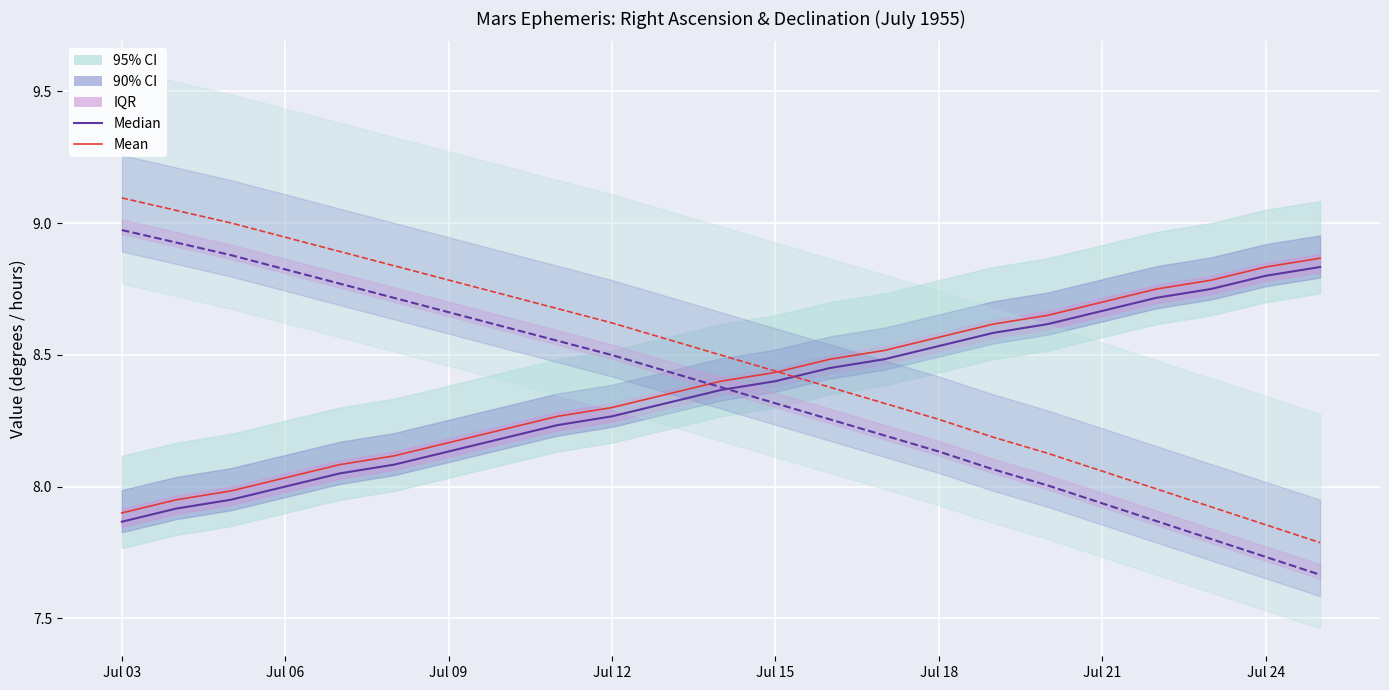

At which category does the chart reach its peak across all series?

Jul 03